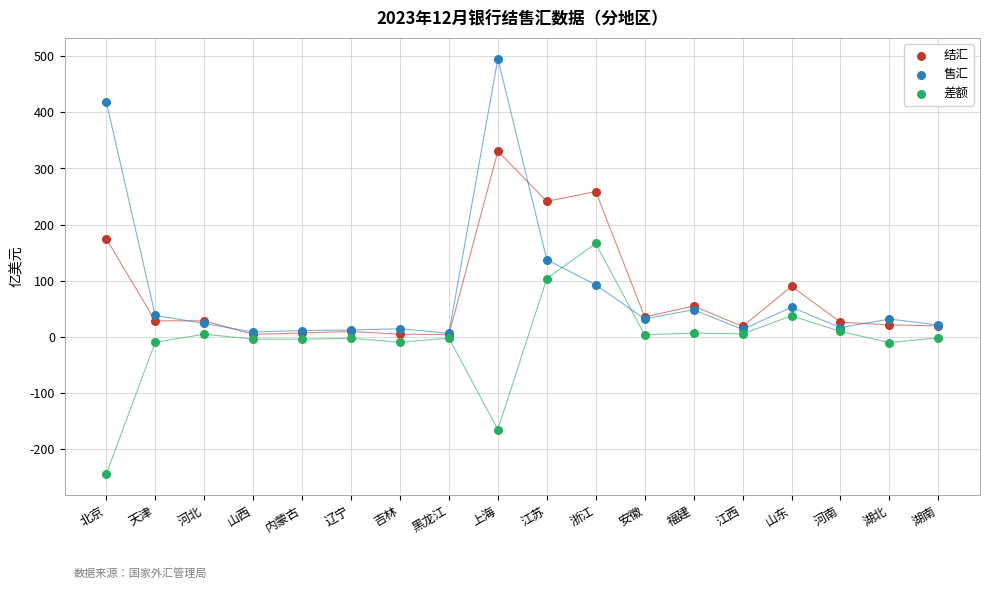

Across all series, what Y value is closest to 125?

137.5